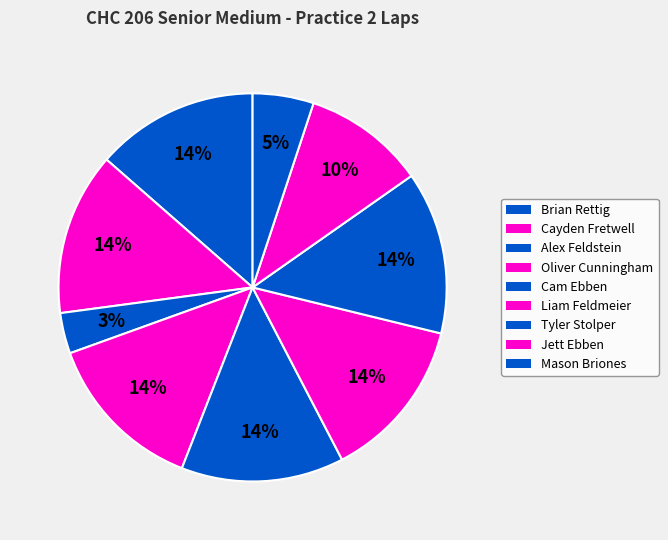

How many segments does this pie chart have?

9